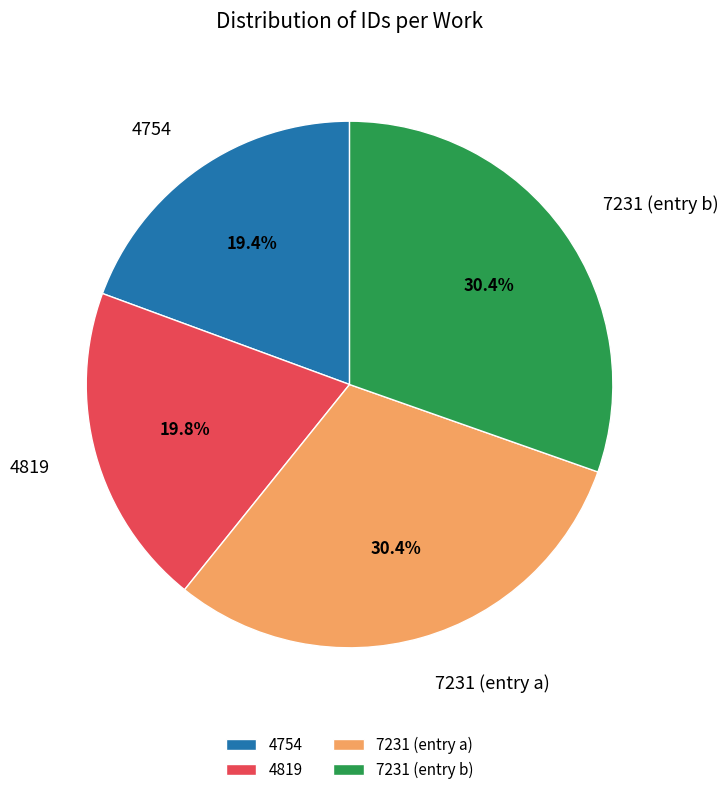

Is the sum of 7231 (entry a) and 4819 greater than half?

Yes